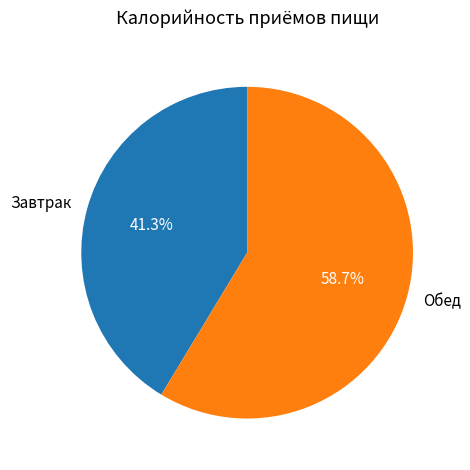

Does Обед account for over 50% of the chart?

Yes